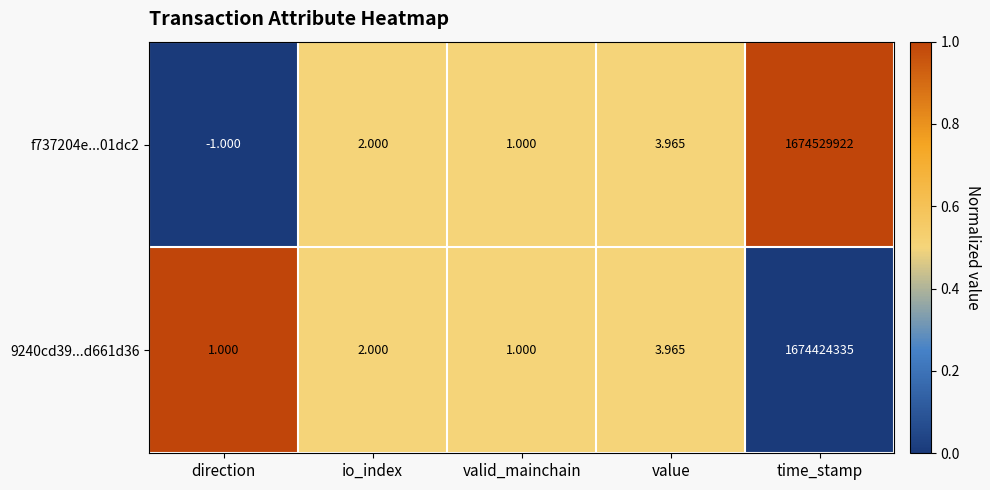

List the series in order of their peak value, lowest first.

9240cd39...d661d36, f737204e...01dc2